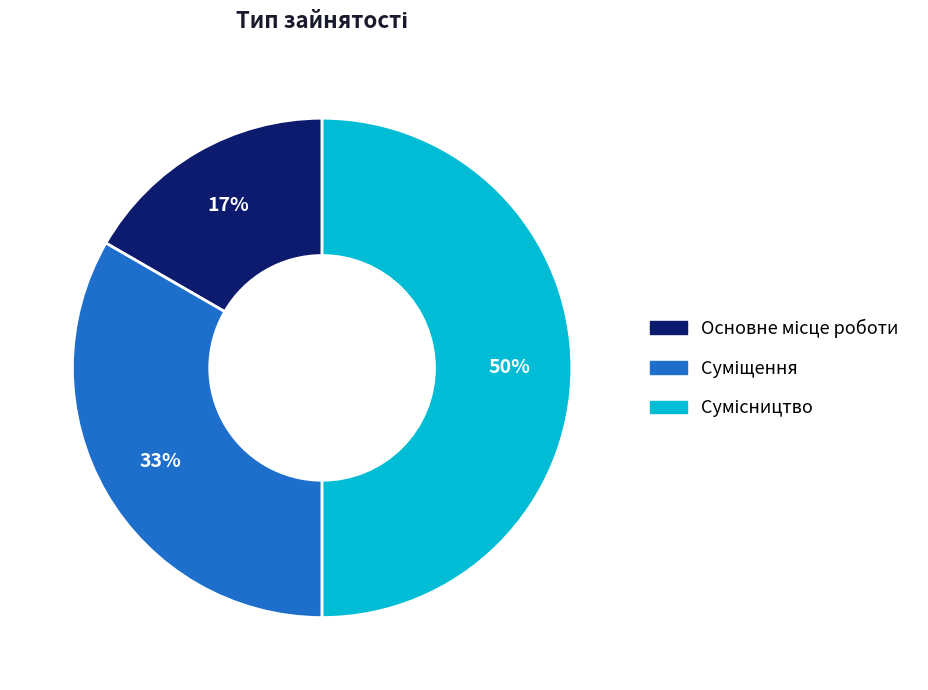

To the nearest percent, what is the difference between the largest and smallest slice percentages?

33%